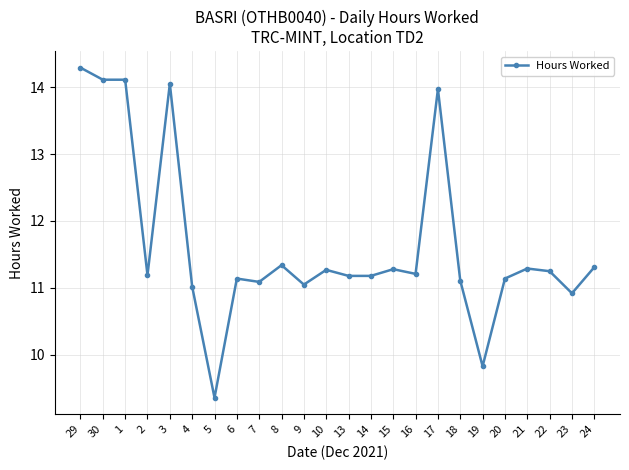

Which has a higher value, 5 or 30?

30